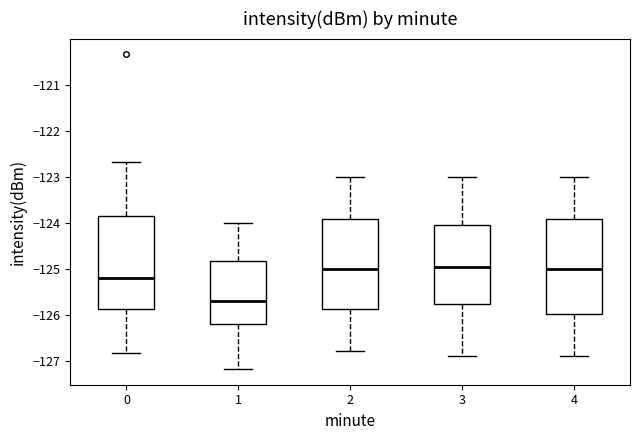

Where is the lower edge of the box at x = 3 on the y-axis? The values are not printed on the chart, so give them approximately, as read against the axis.

-125.8